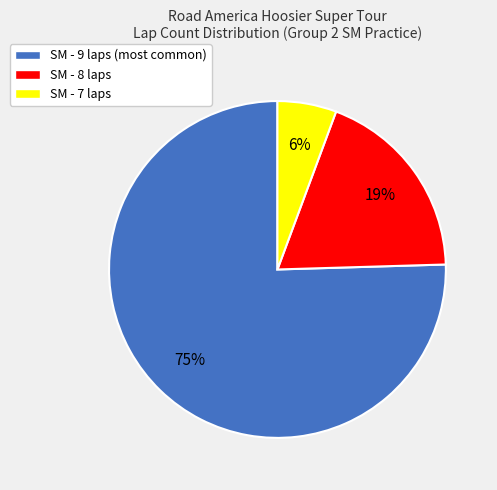

Between SM - 7 laps and SM - 8 laps, which is larger?

SM - 8 laps